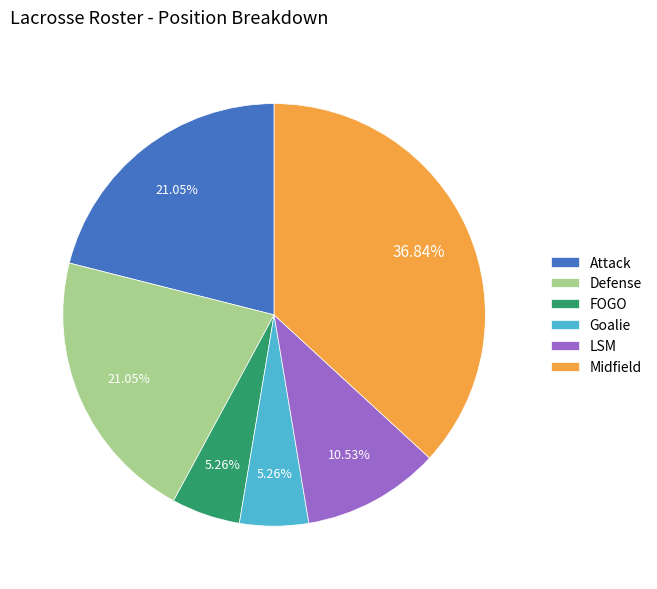

Is there any slice that represents more than half of the pie?

No